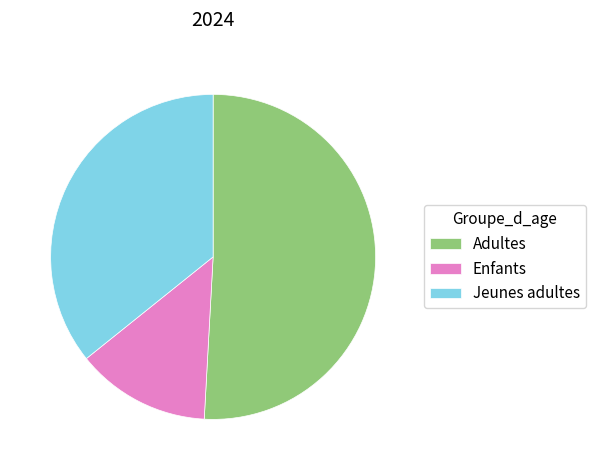

Count the number of slices in the pie.

3